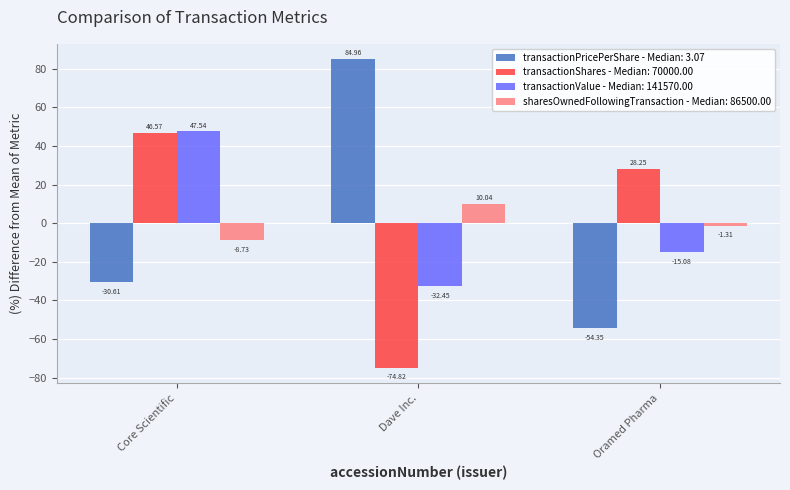

List the labels in order of transactionValue - Median: 141570.00 value, largest first.

Core Scientific, Oramed Pharma, Dave Inc.